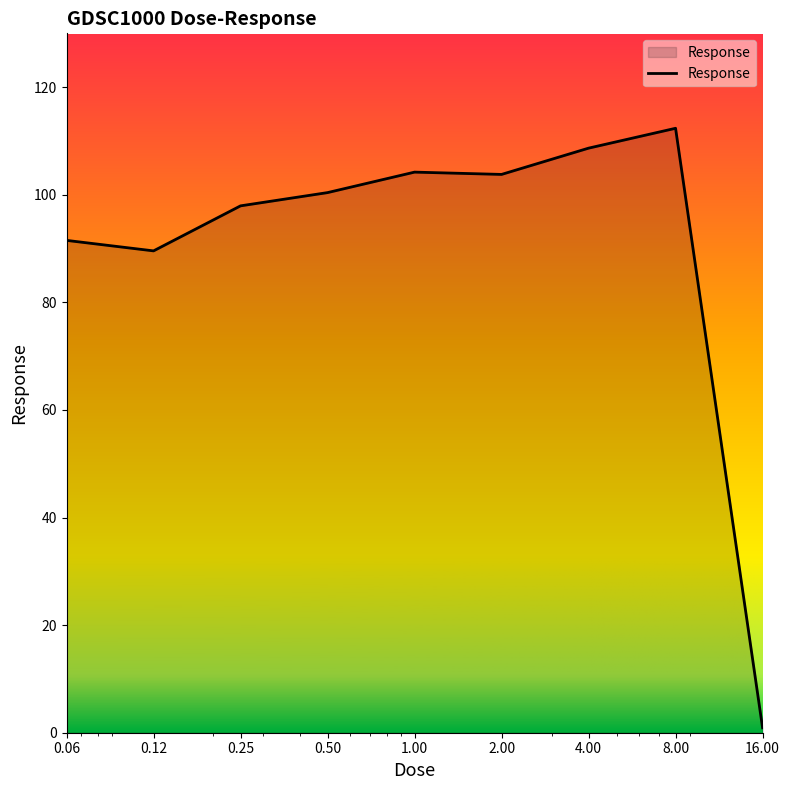

What is the smallest value displayed?

0.9